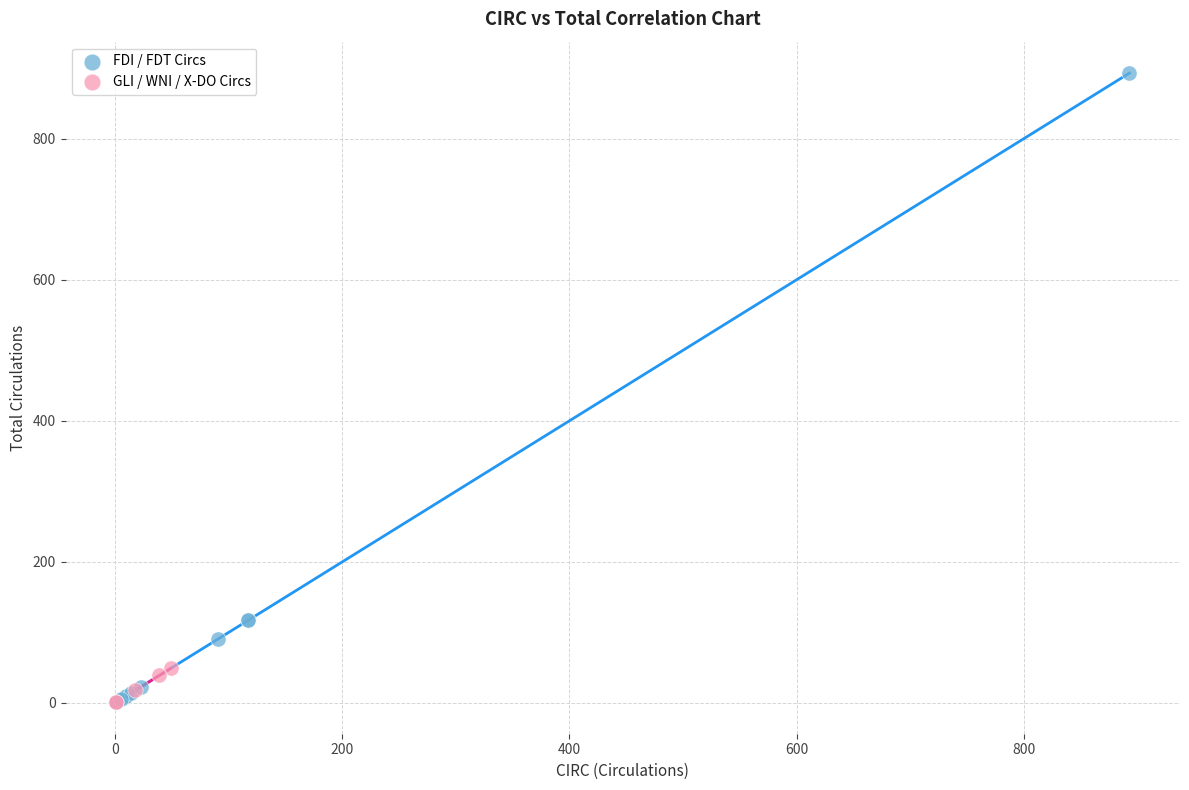

Which series contains the highest Y value?

FDI / FDT Circs